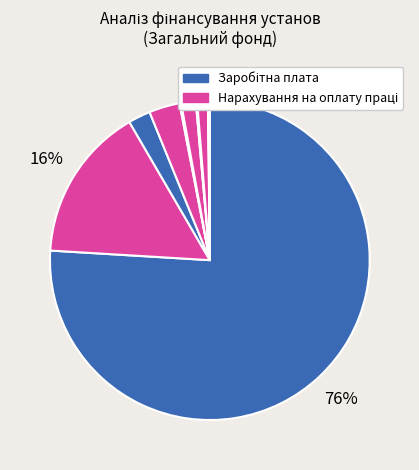

How many segments does this pie chart have?

10